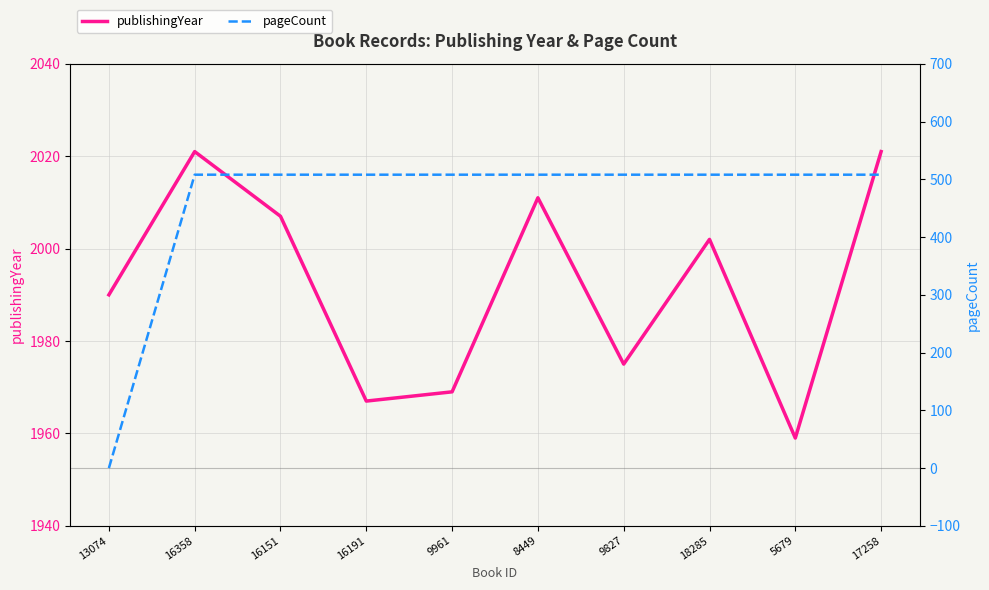

What is the difference between the second highest and minimum values in the pageCount series?

508